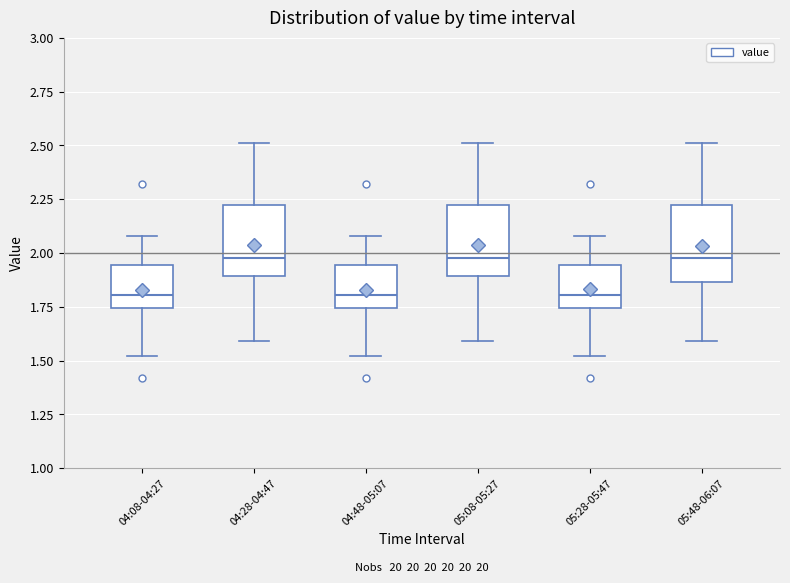

Reading left to right, read every box against the y-axis: the position of its median line, the range the box covers, and the ends of its whiskers. The values are not printed on the chart, so give them approximately, as read against the axis.

04:08-04:27: median 1.80, box 1.75 to 1.95, whiskers 1.50 to 2.10
04:28-04:47: median 2.00, box 1.90 to 2.20, whiskers 1.60 to 2.50
04:48-05:07: median 1.80, box 1.75 to 1.95, whiskers 1.50 to 2.10
05:08-05:27: median 2.00, box 1.90 to 2.20, whiskers 1.60 to 2.50
05:28-05:47: median 1.80, box 1.75 to 1.95, whiskers 1.50 to 2.10
05:48-06:07: median 2.00, box 1.85 to 2.20, whiskers 1.60 to 2.50